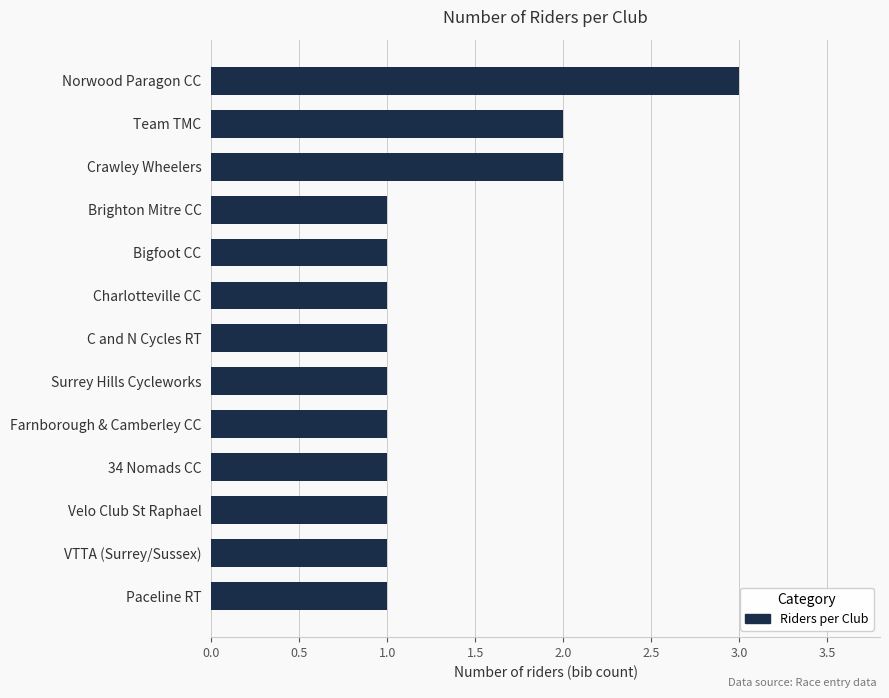

How many values are between 1 and 2?

12